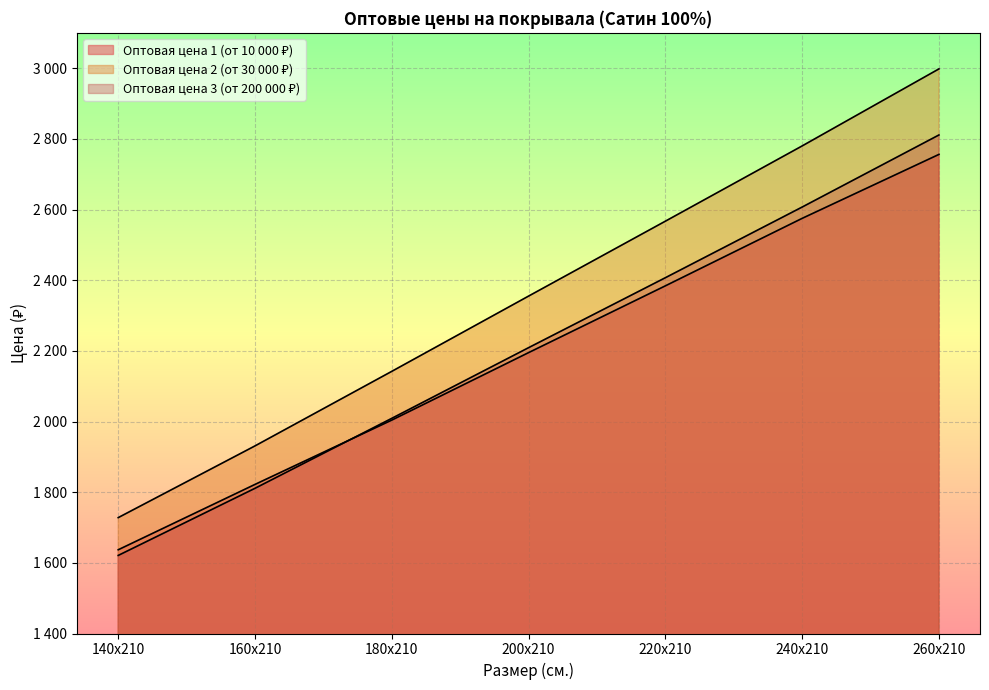

What is the difference between the Оптовая цена 1 (от 10 000 ₽) values at 160х210 and 240х210?

753